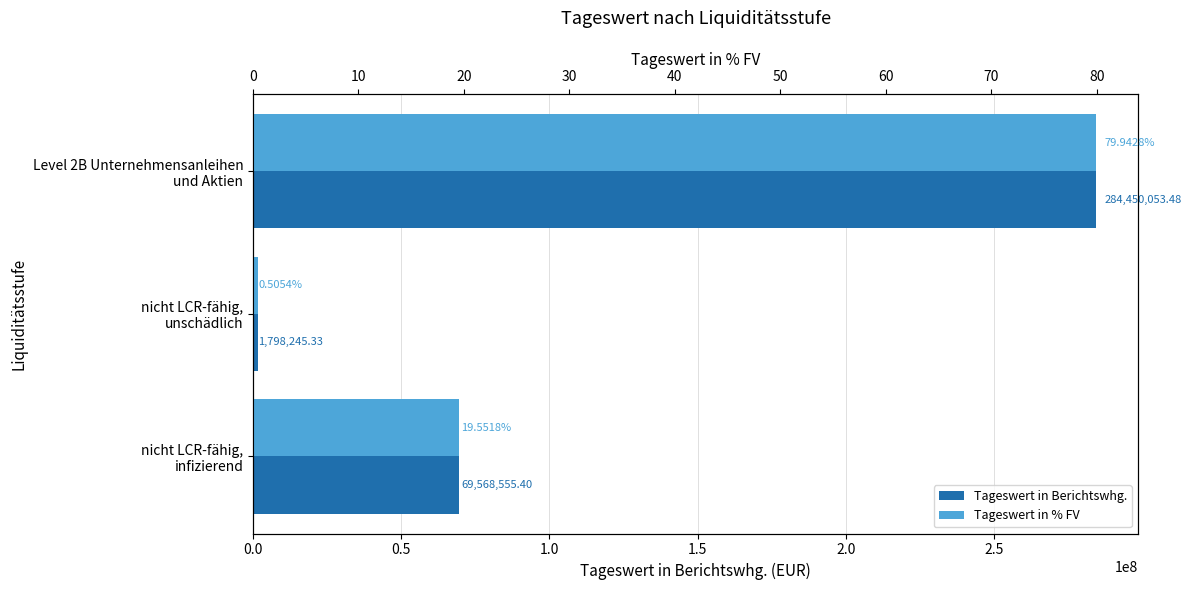

What is the total value across all series at 1.0?

69568575.0